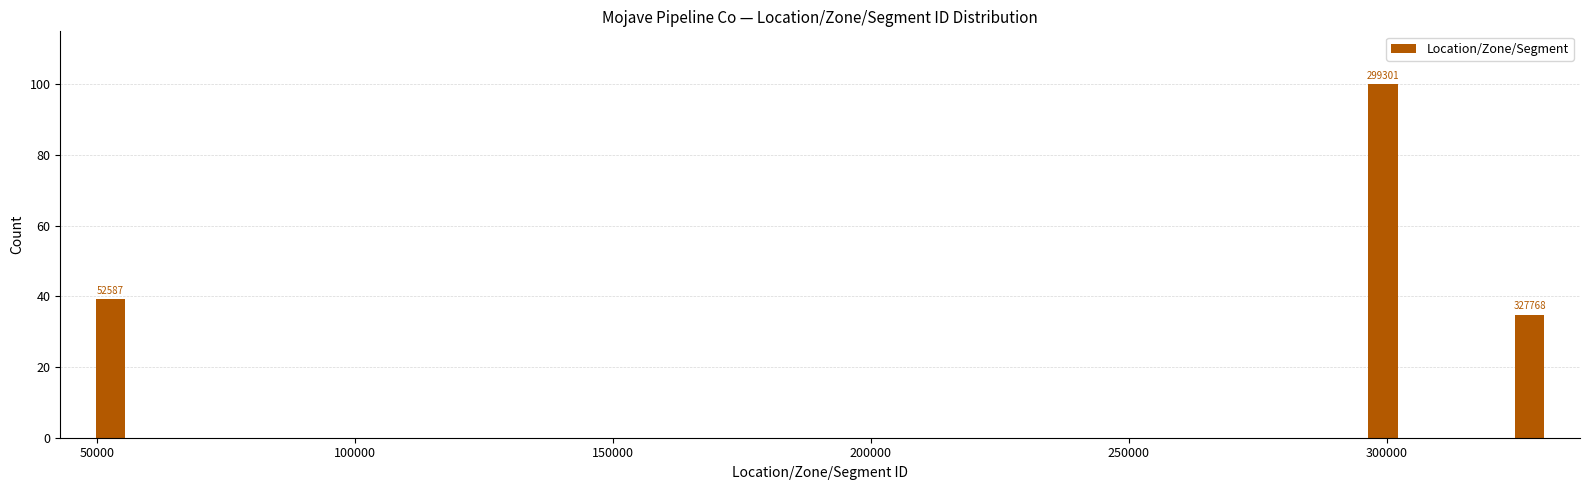

Around what value on the x-axis is the tallest bar? Give the approximate position of its centre, as read against the axis.

300000